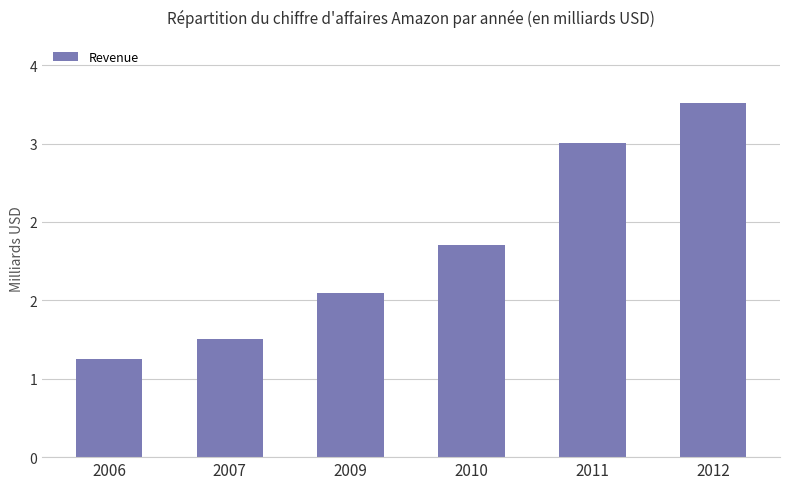

Are the bars horizontal?

No